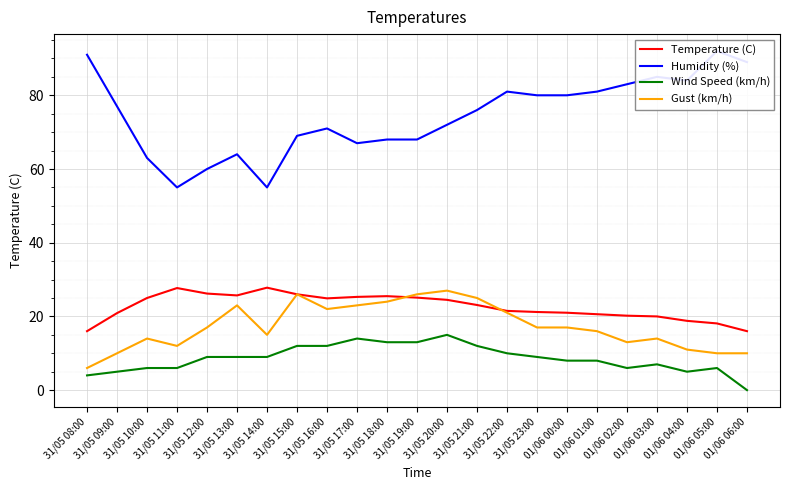

List the series in order of their peak value, lowest first.

Wind Speed (km/h), Gust (km/h), Temperature (C), Humidity (%)